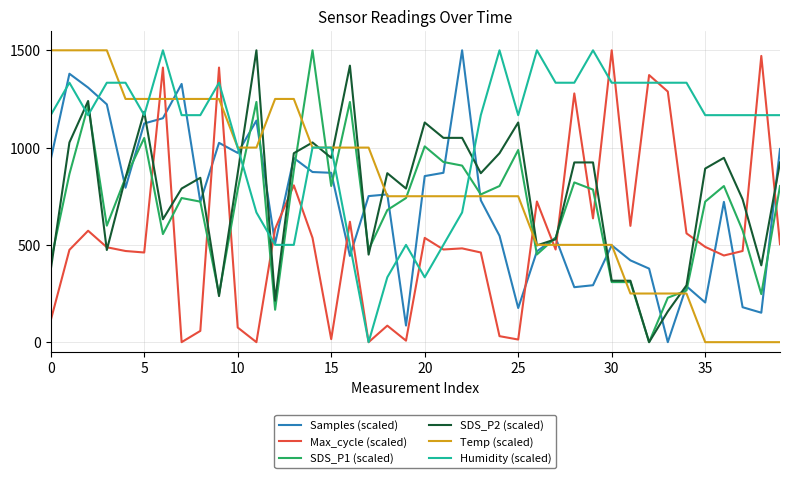

What is the difference between the maximum and second lowest values in the Humidity (scaled) series?

1166.7